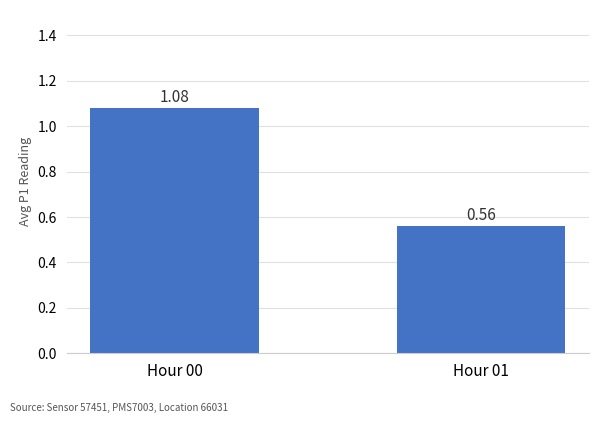

At which label does the data first exceed 1?

Hour 00